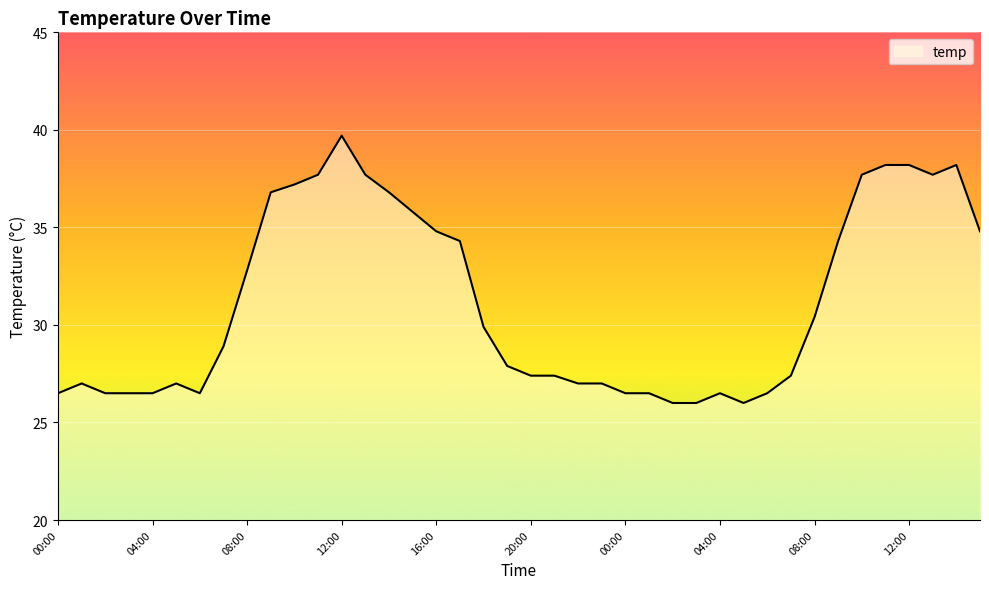

Does the chart have visible grid lines?

Yes